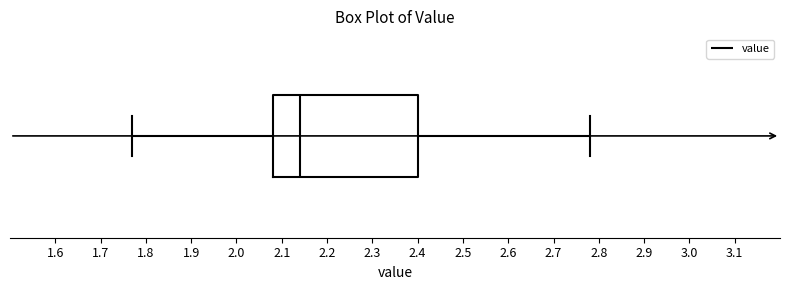

Where does the right whisker of the box end on the x-axis? The values are not printed on the chart, so give them approximately, as read against the axis.

2.78